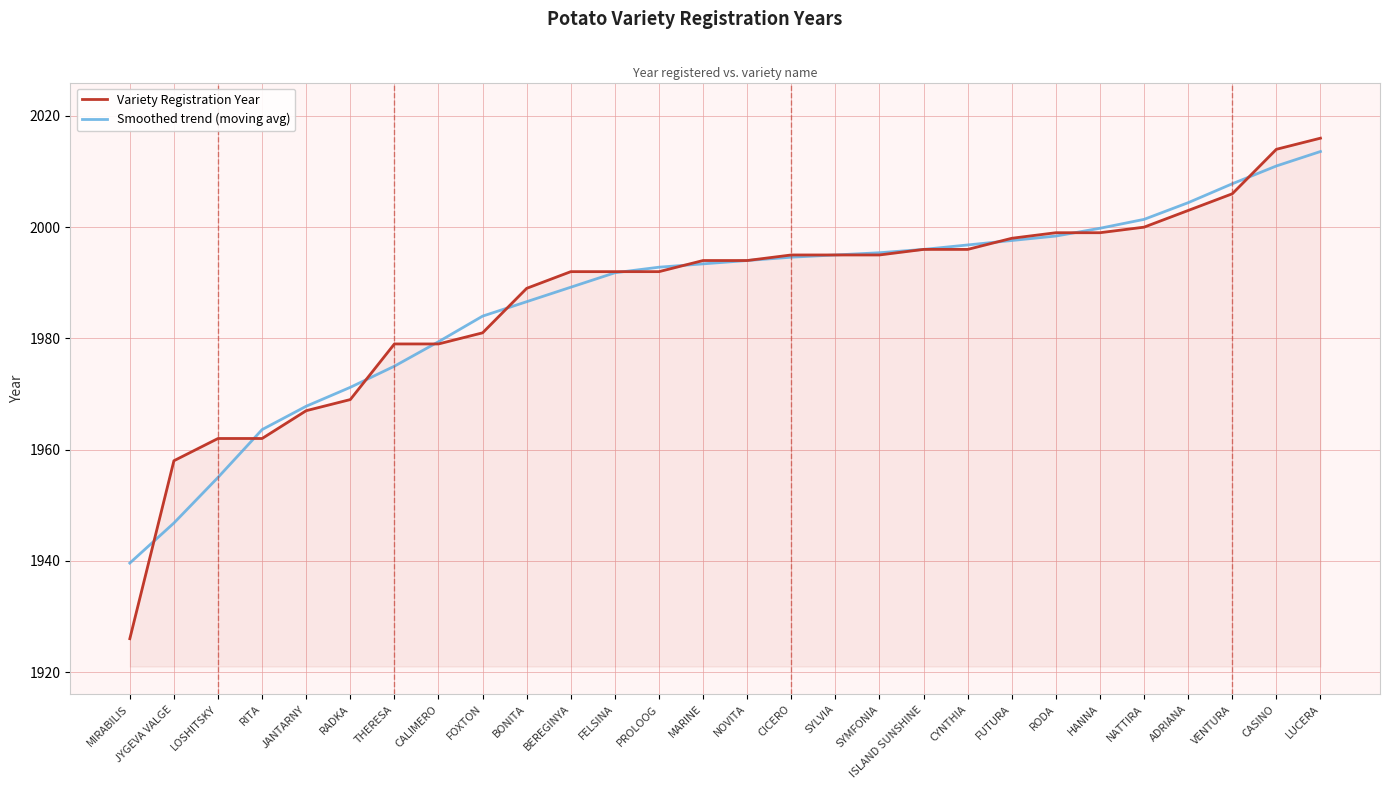

What position from the left is SYMFONIA?

18